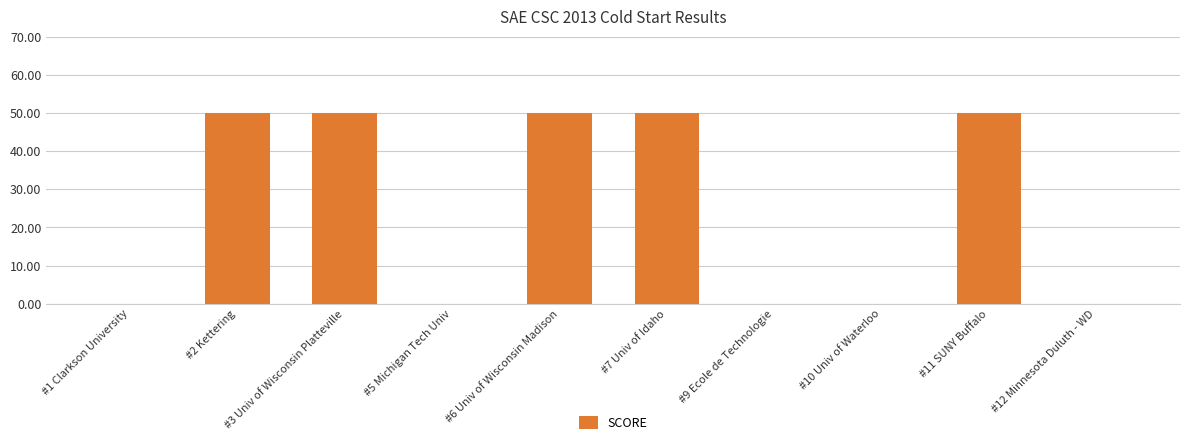

What is the sum of the values at #10 Univ of Waterloo and #6 Univ of Wisconsin Madison?

50